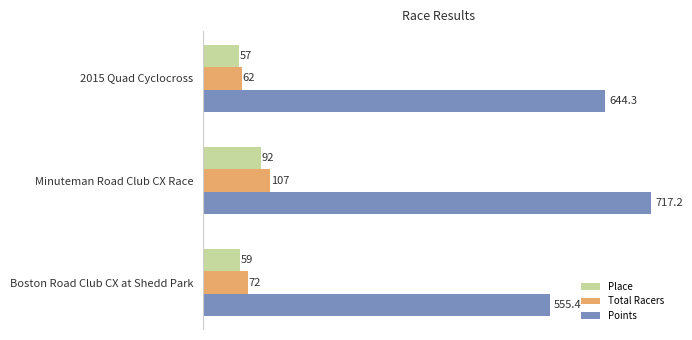

Rank the categories by Place value from lowest to highest.

2015 Quad Cyclocross, Boston Road Club CX at Shedd Park, Minuteman Road Club CX Race